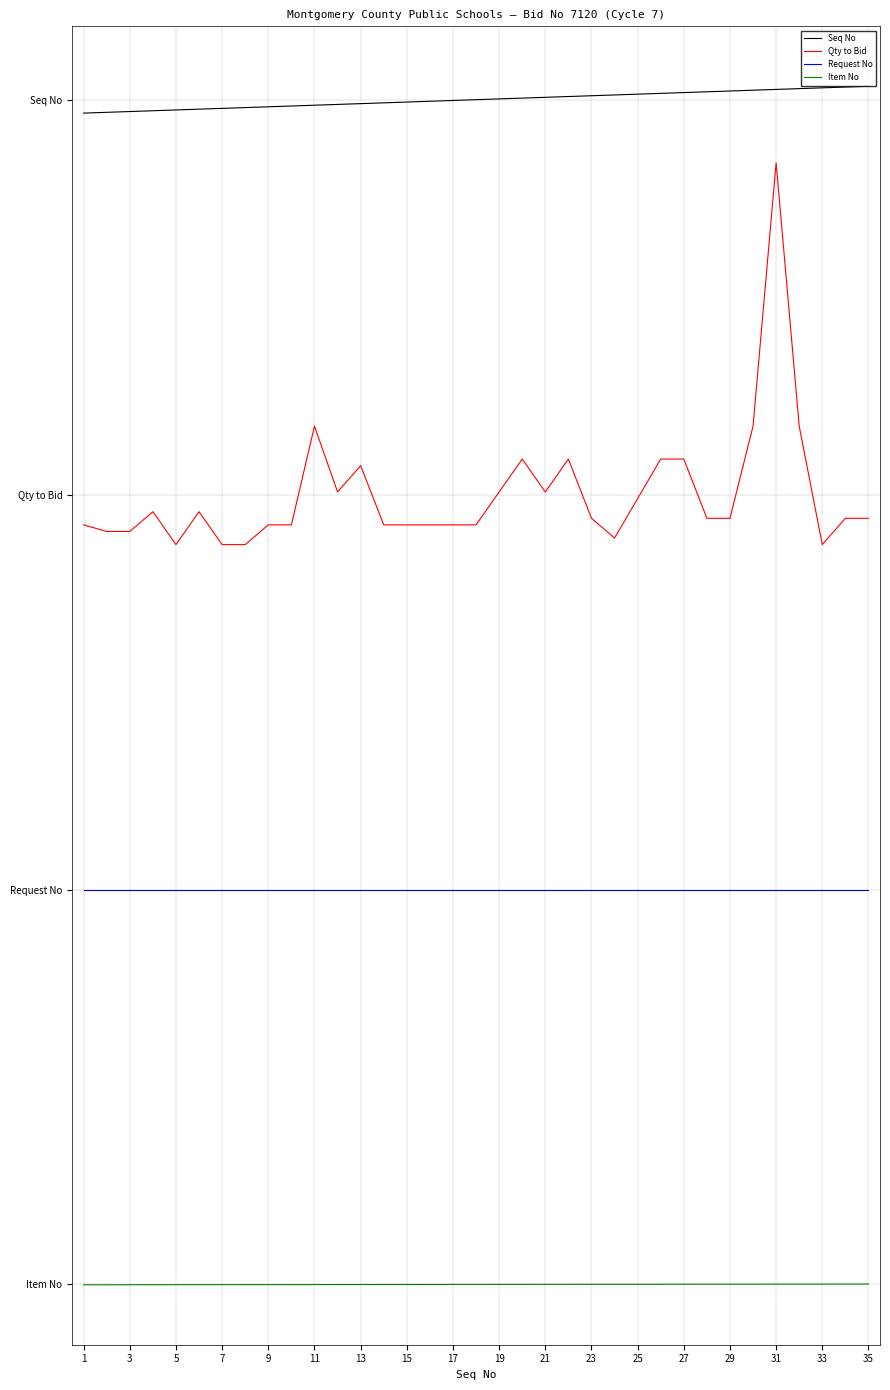

Is this an area chart (filled region under the line)?

No